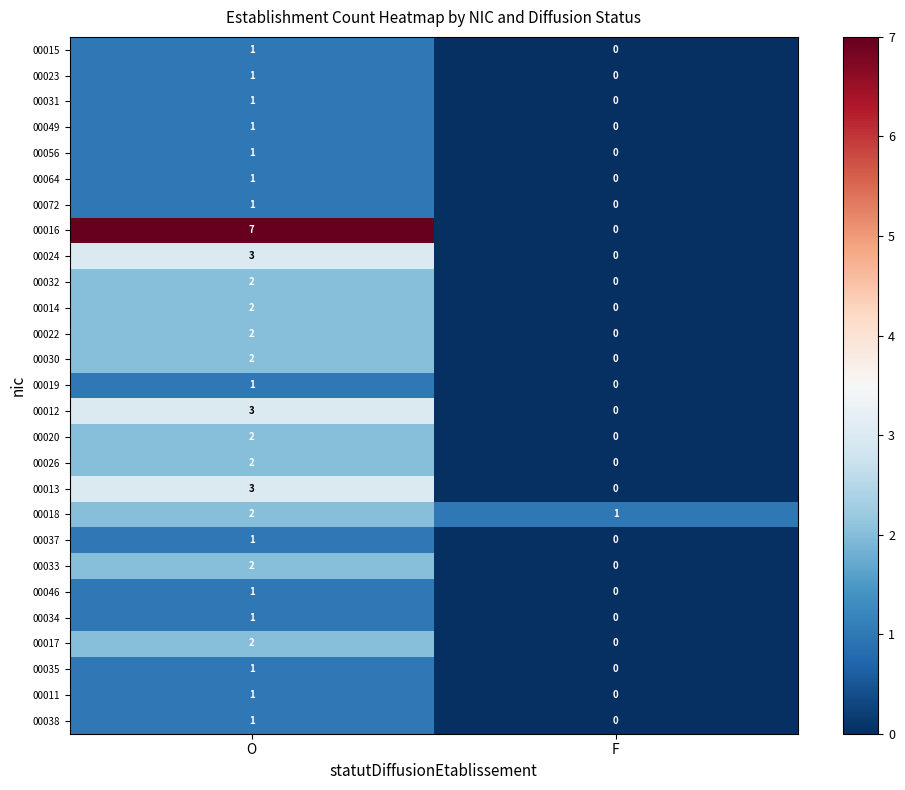

Which series changed the most between O and F?

00016